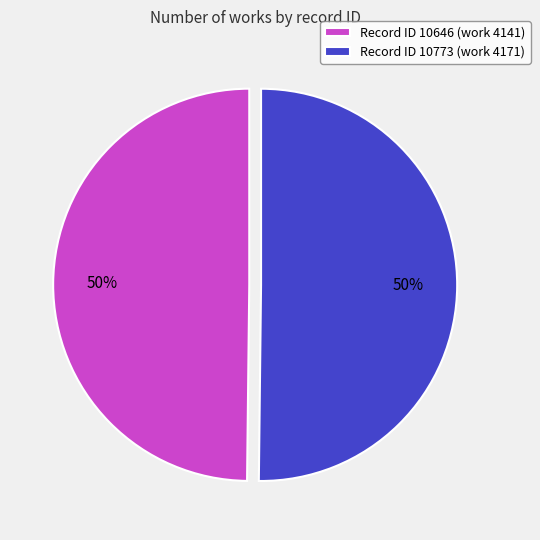

Is it true that Record ID 10773 (work 4171) is 63% of the pie?

False